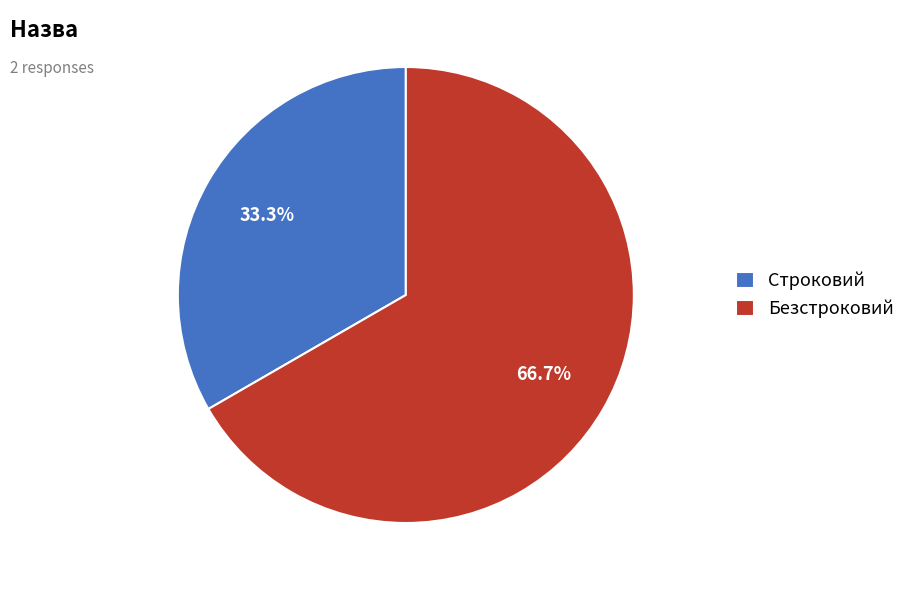

What percentage is the Строковий slice, to the nearest percent?

33%